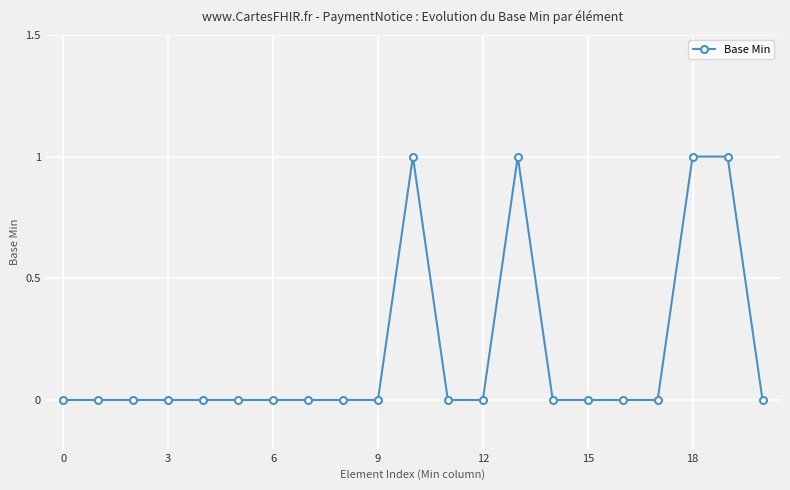

Does the chart have visible grid lines?

Yes